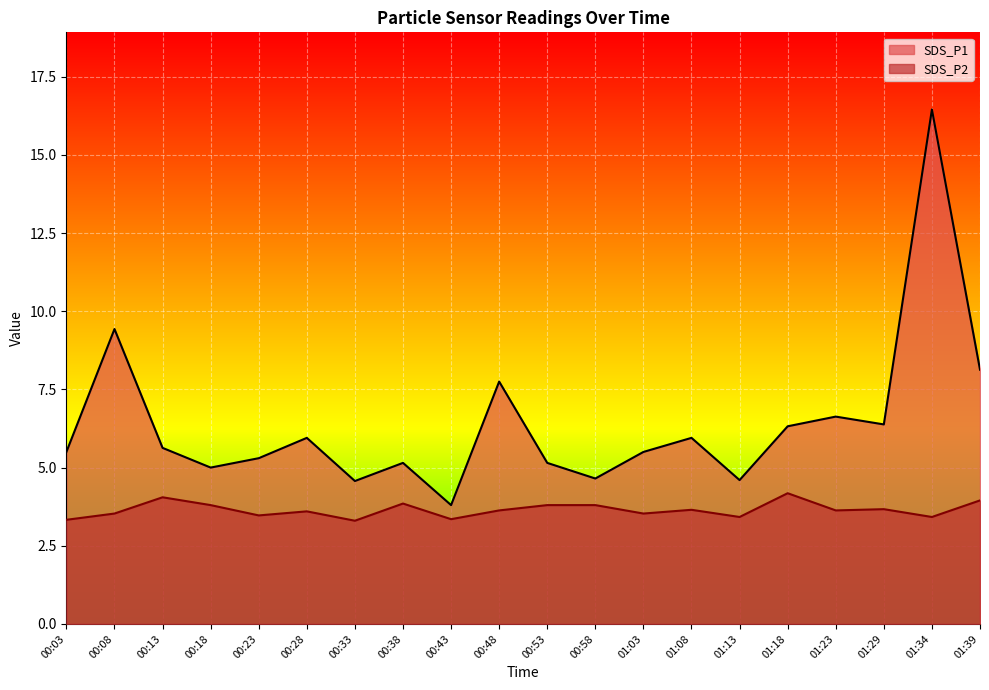

How many interior local valleys does the SDS_P2 series have?

7